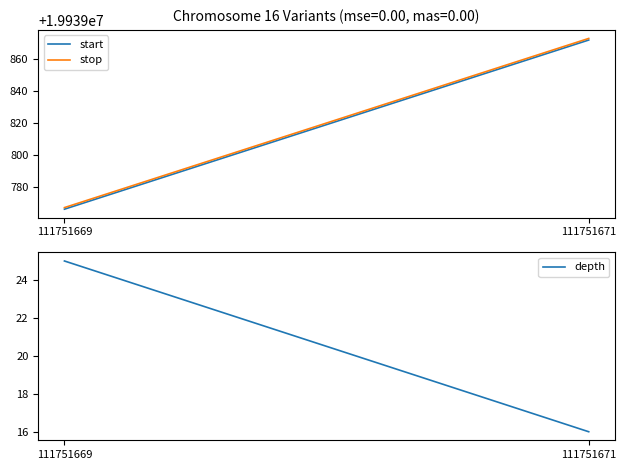

List the series in order of their peak value, lowest first.

depth, start, stop